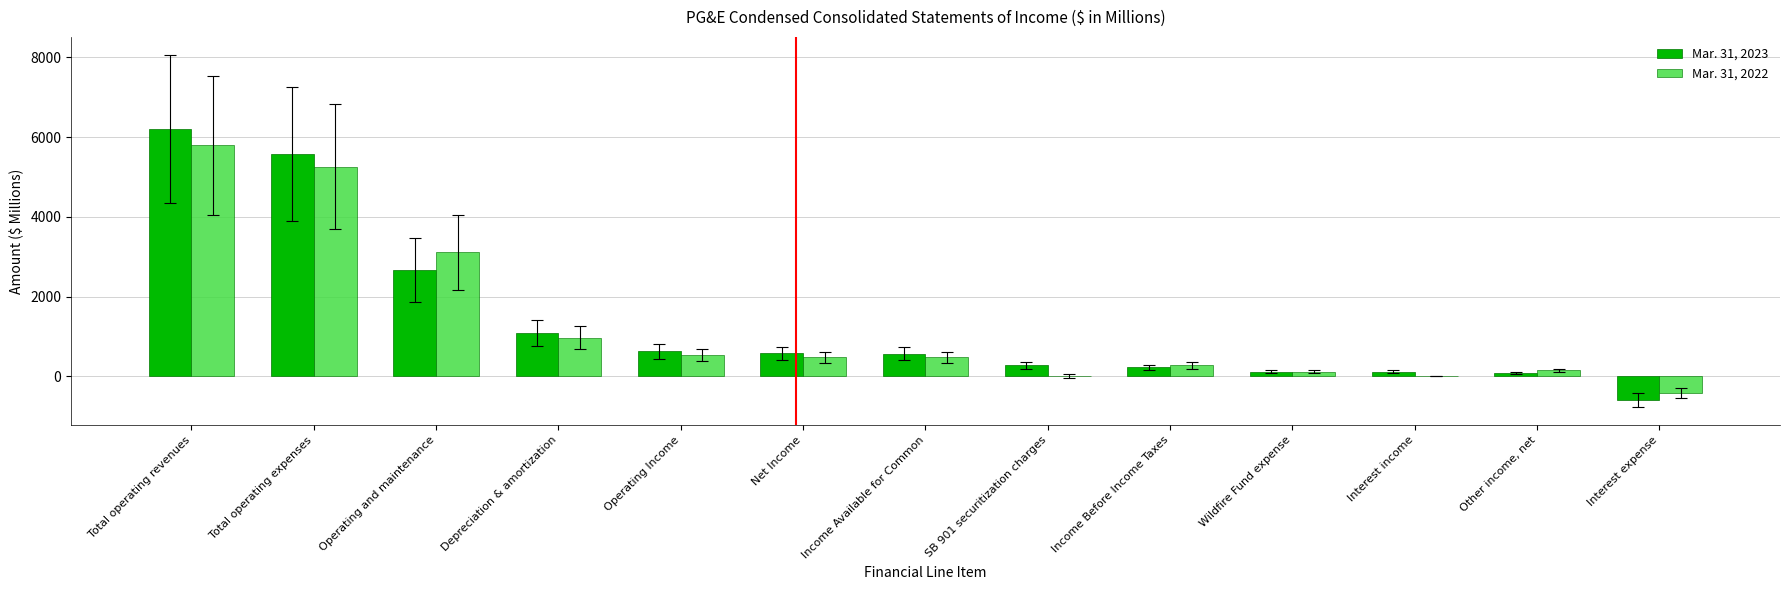

The value of Mar. 31, 2022 at SB 901 securitization charges is -4185. True or false?

False